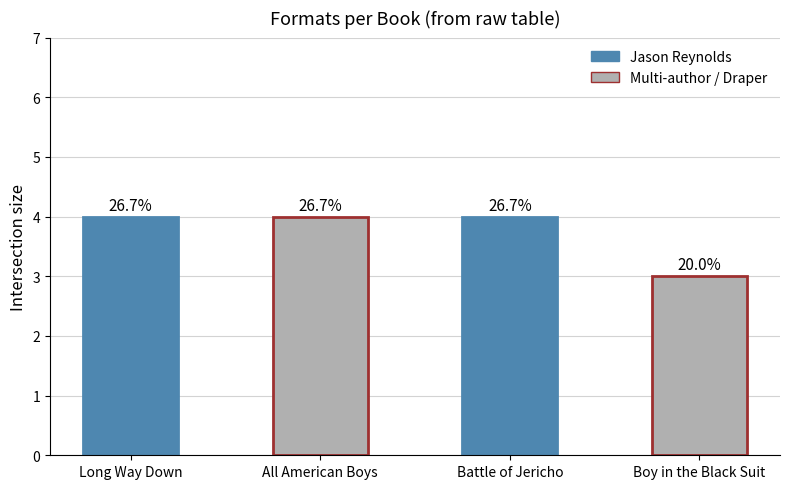

Reading right to left, transcribe all the data shown in this chart.

3	4	4	4